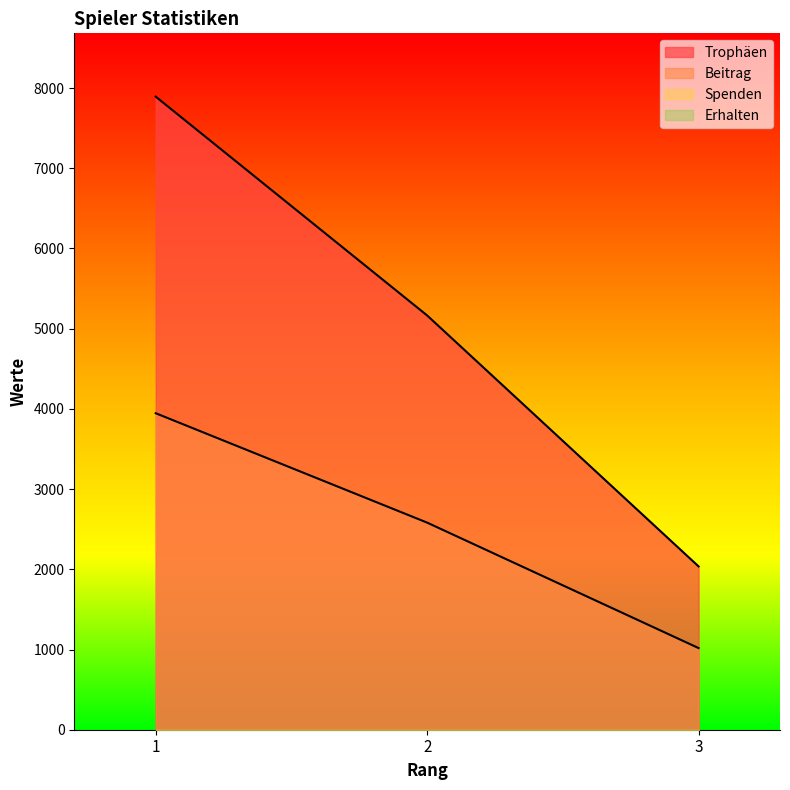

At how many categories does at least one series exceed 7325?

1